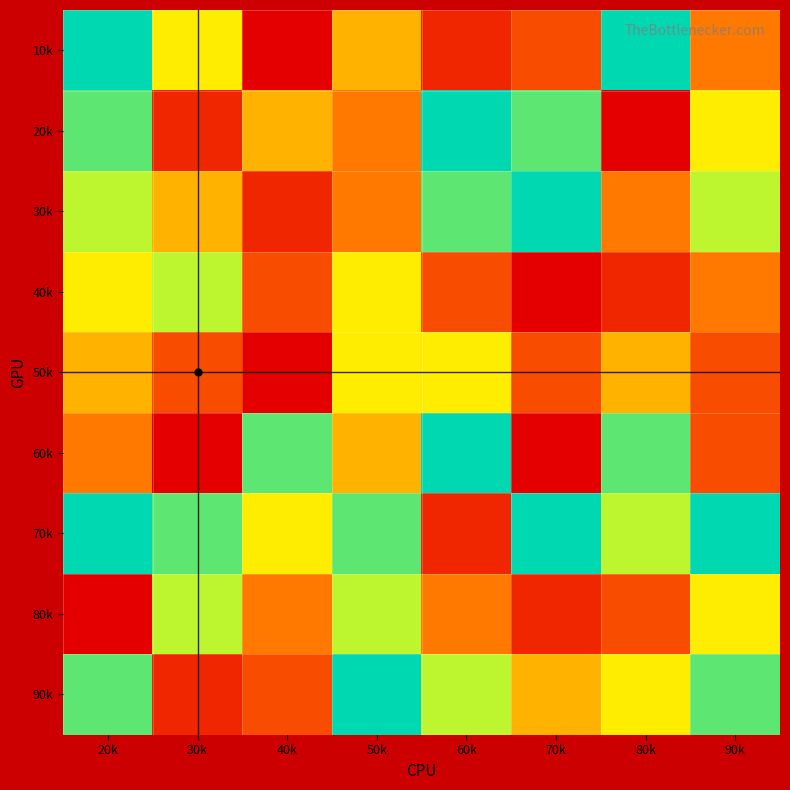

What is the minimum value shown in the chart?

1